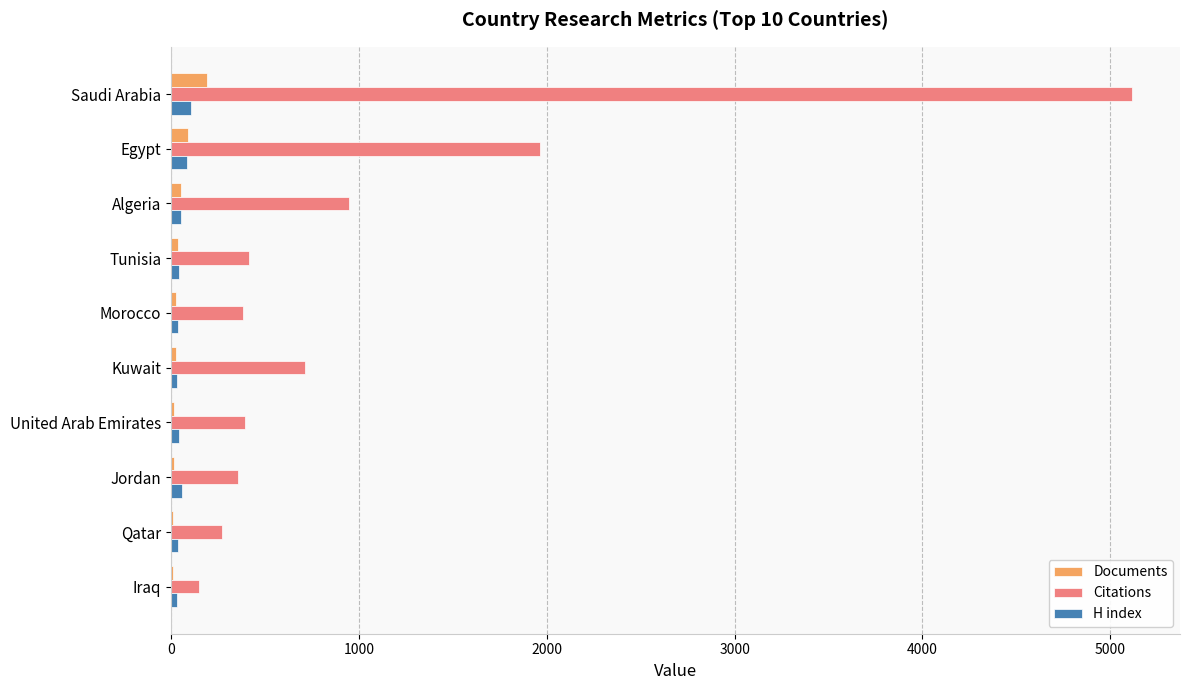

What is the sum of all Citations values?

10701